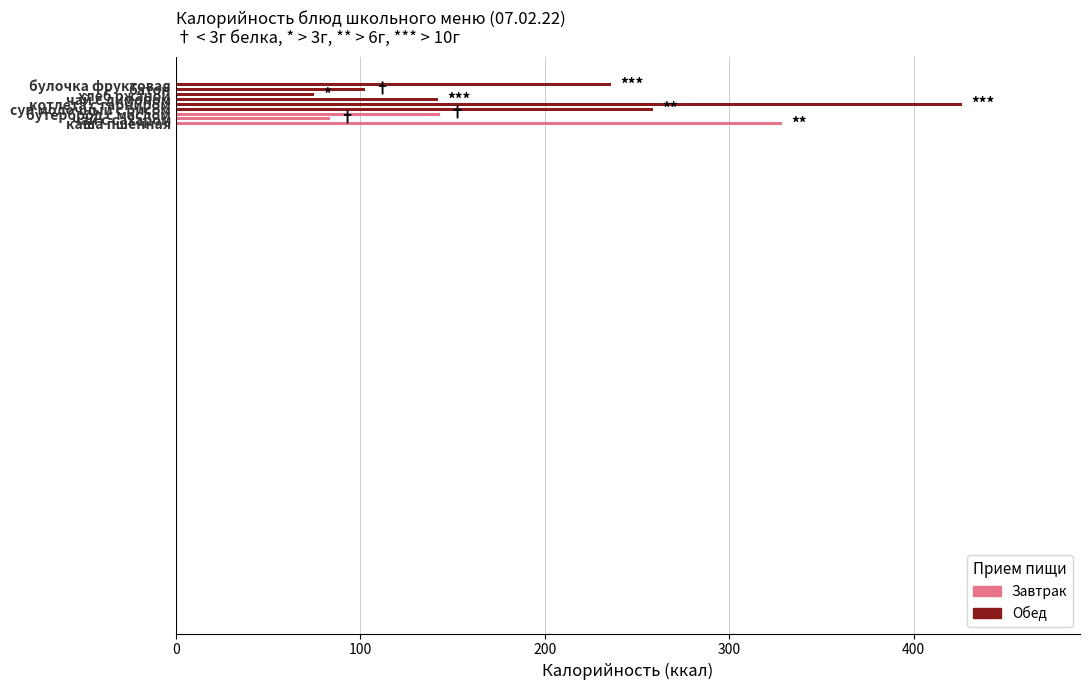

How many categories are shown in the chart?

9